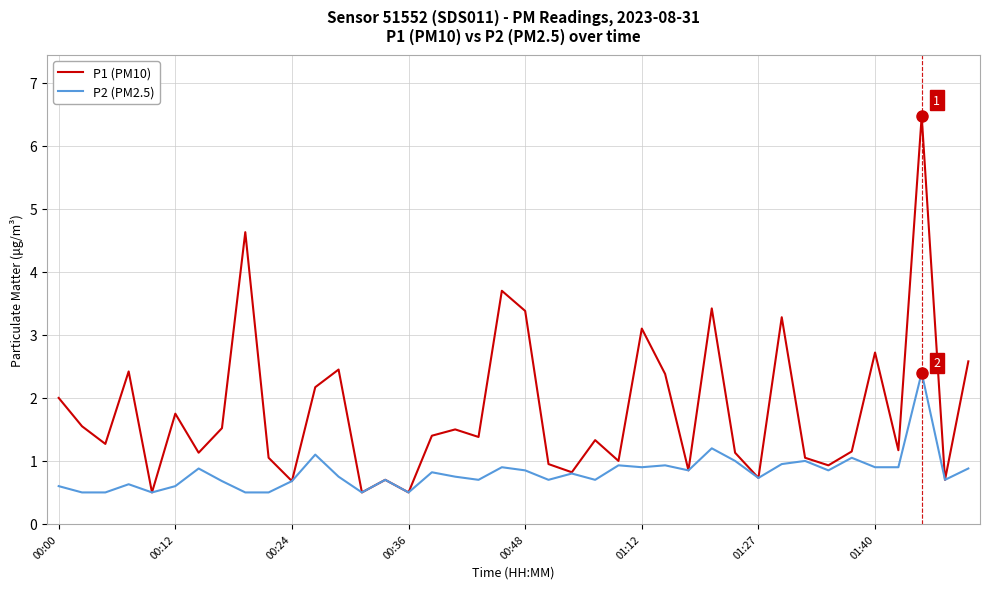

Rank the series by their maximum value, from lowest to highest.

P2 (PM2.5), P1 (PM10)